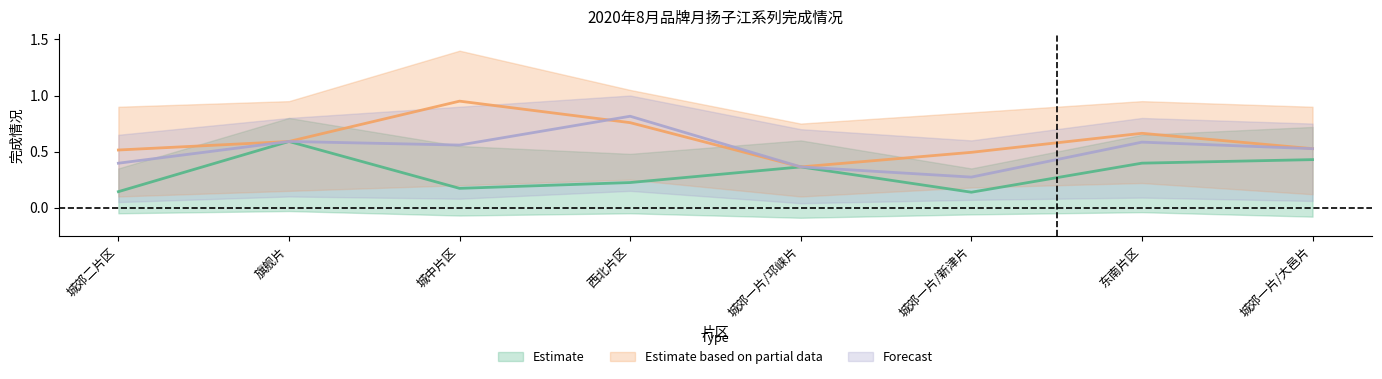

Which has a higher value, 旗舰片 or 城郊一片/新津片?

旗舰片